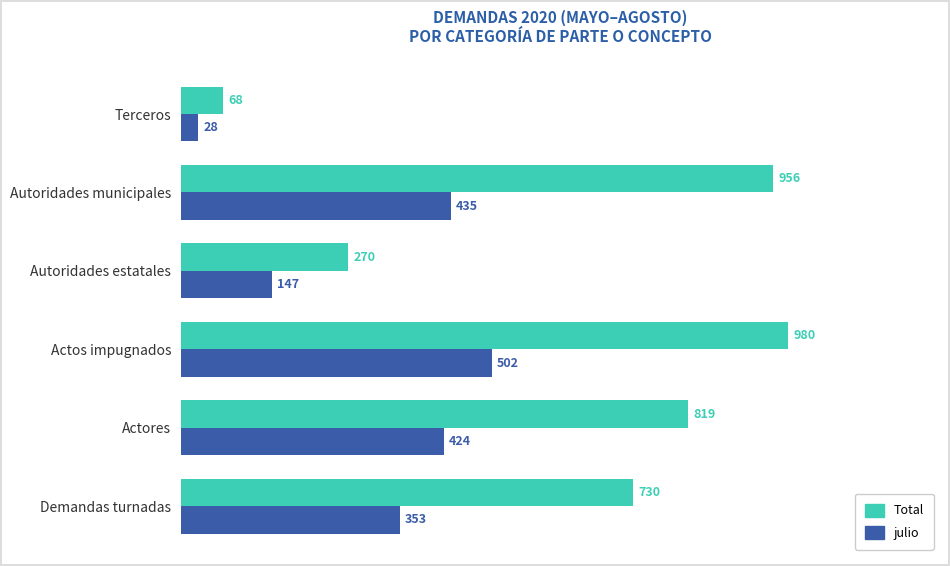

The julio series shows 147 at Autoridades estatales. True or false?

True